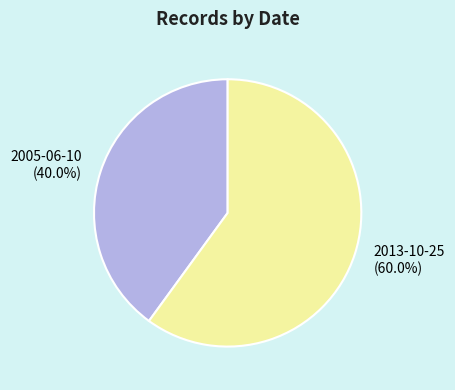

Approximately how many times larger is the value at 2013-10-25 compared to 2005-06-10?

1.5